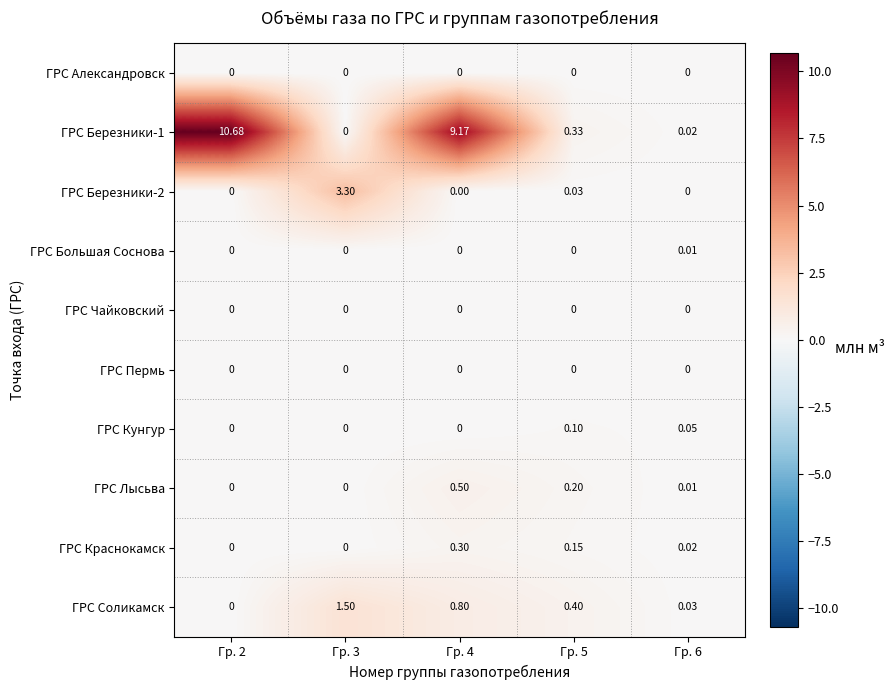

Which category has the highest value across all series?

Гр. 2